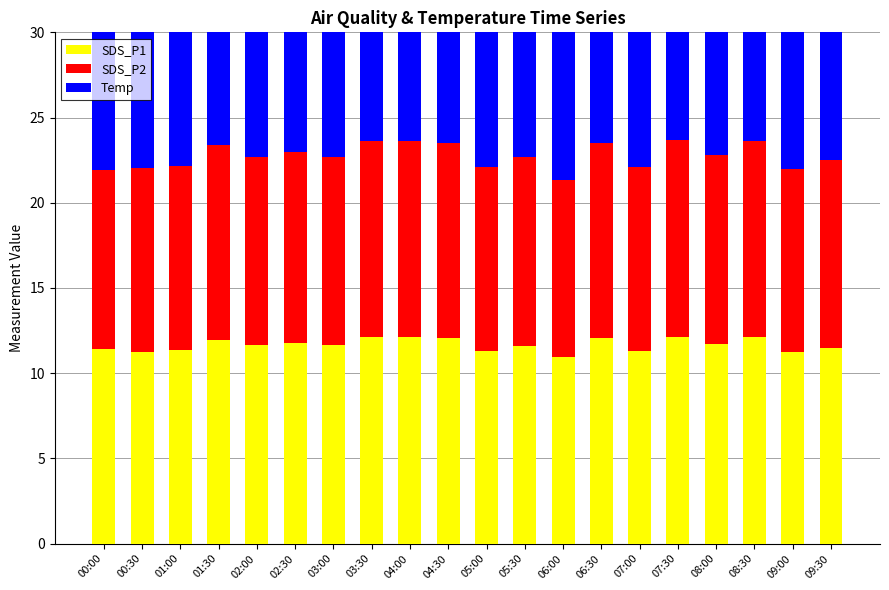

Does the chart contain any negative values?

No